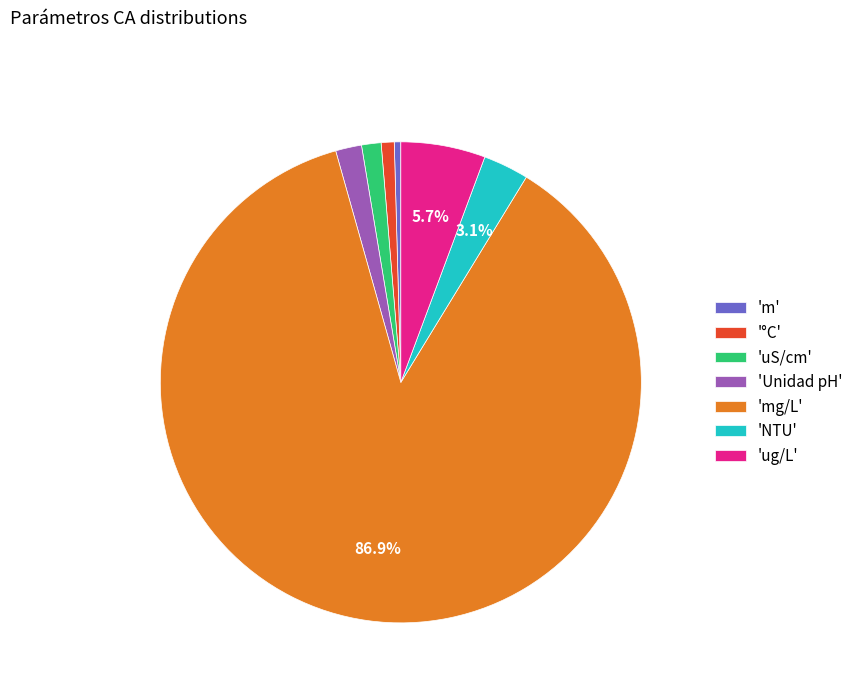

Which slice is the largest?

'mg/L'